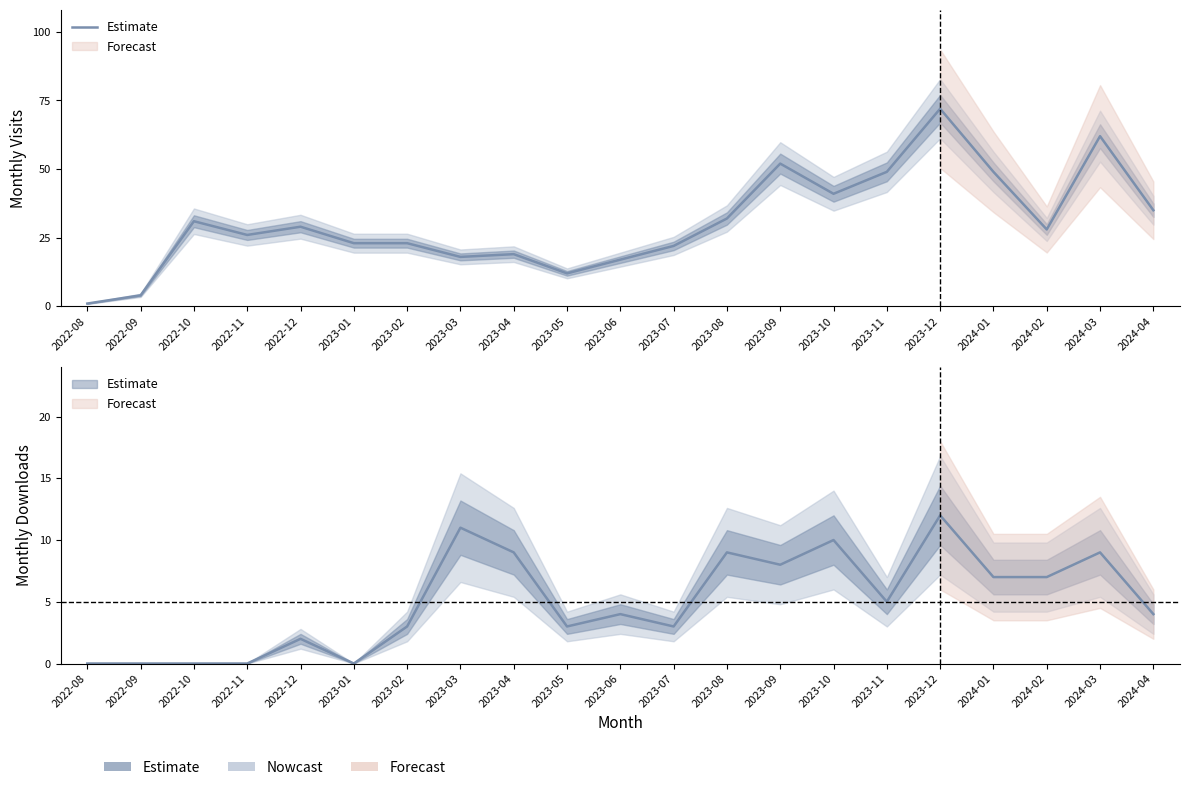

At which category does the chart reach its minimum across all series?

2022-08